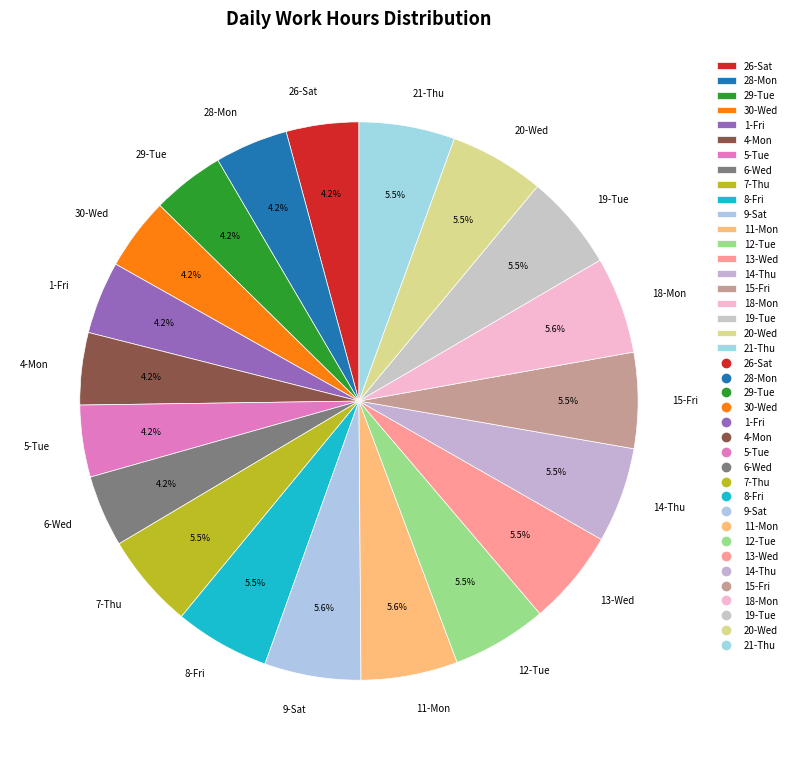

Is there a majority slice in this chart?

No